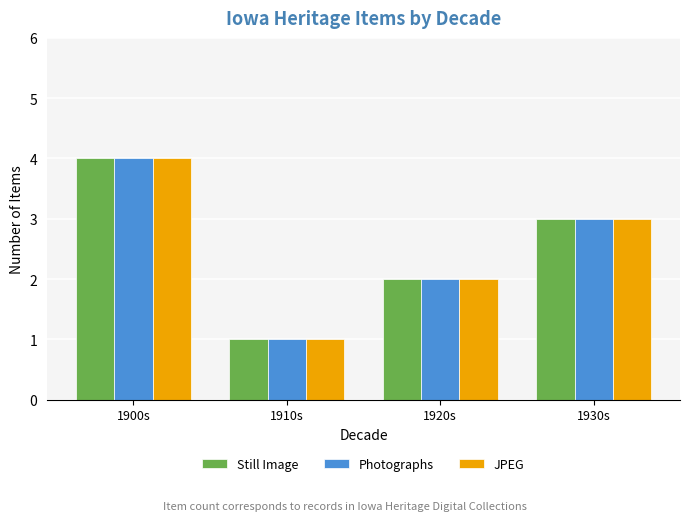

How many series are shown in this chart?

3